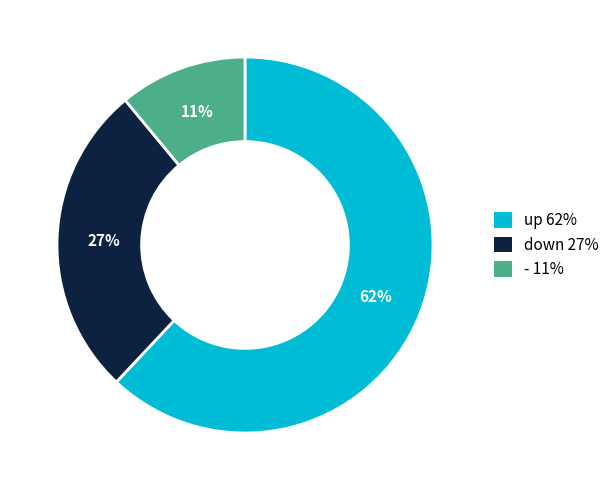

Does down represent more than half of the total?

No